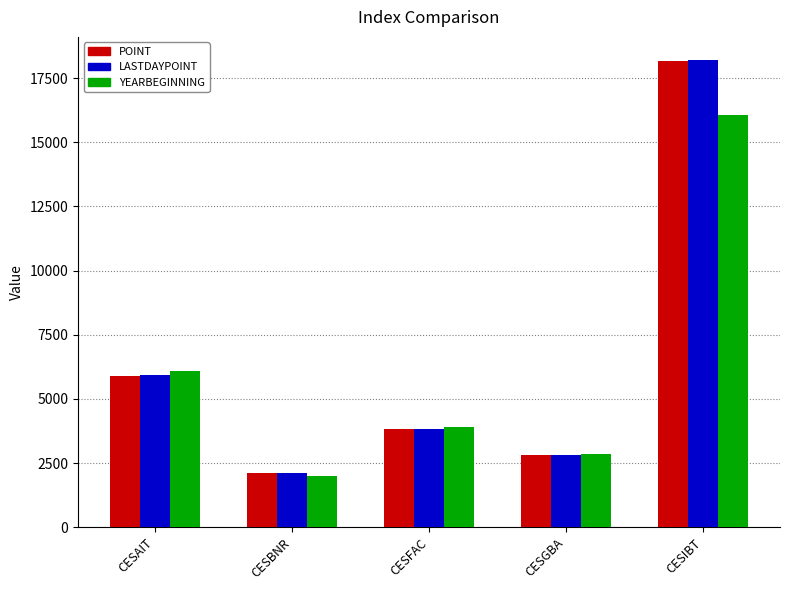

What is the spread (max minus min) of values at CESAIT?

206.2